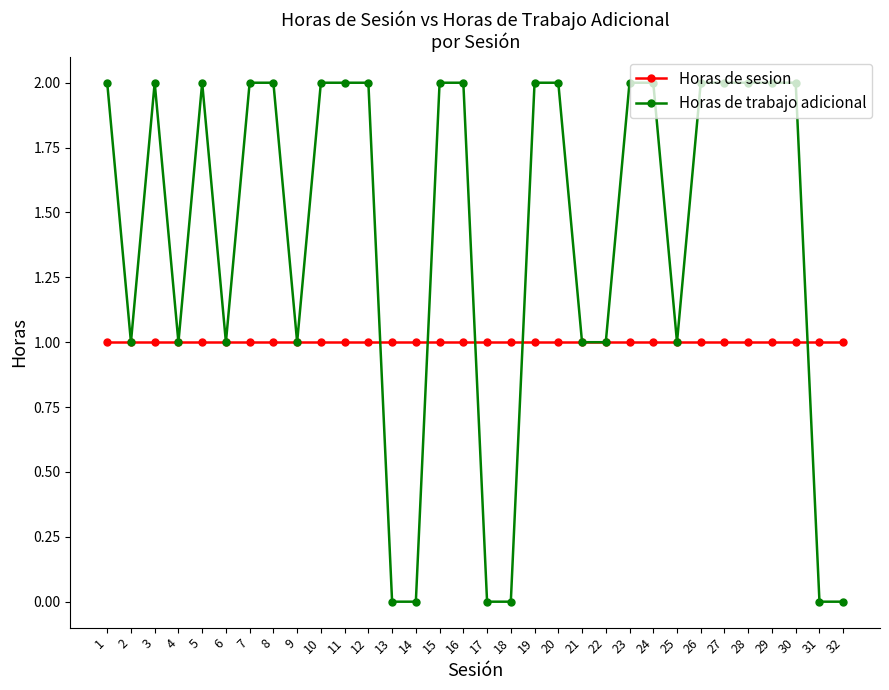

Where is the first local maximum for Horas de trabajo adicional?

3